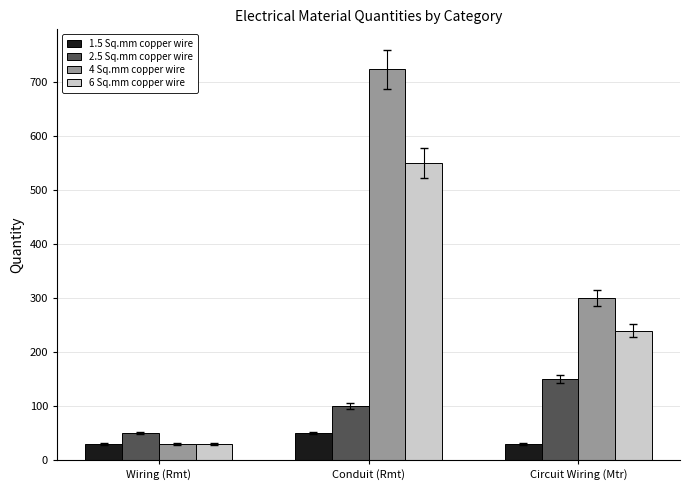

At which label does 4 Sq.mm copper wire reach its minimum?

Wiring (Rmt)